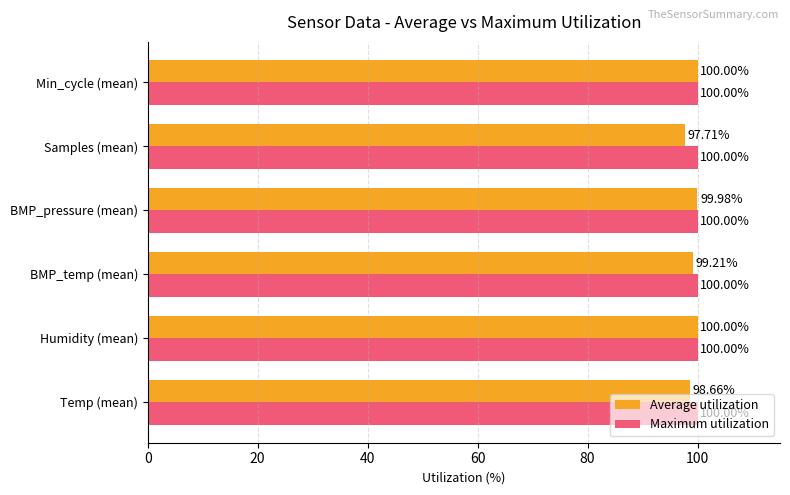

Where is Average utilization nearest to the value 98?

Samples (mean)